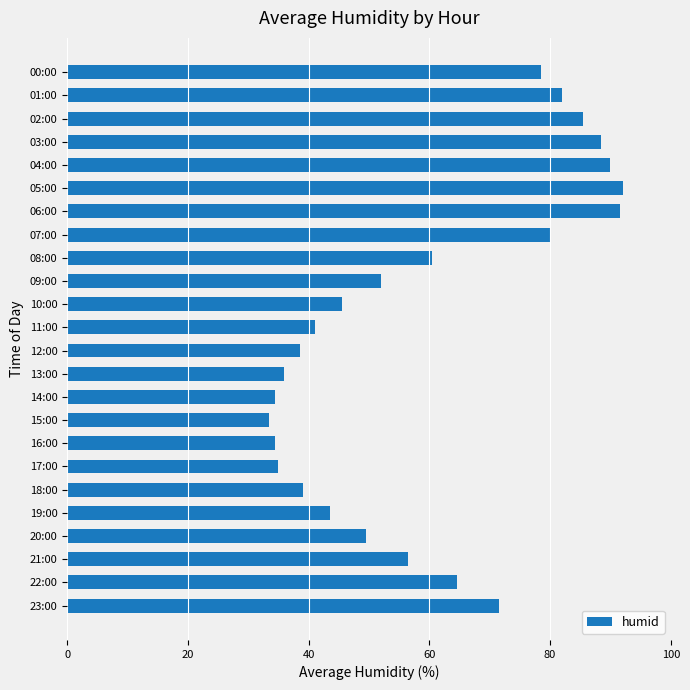

The chart shows a value of 71.5 at 23:00. True or false?

True